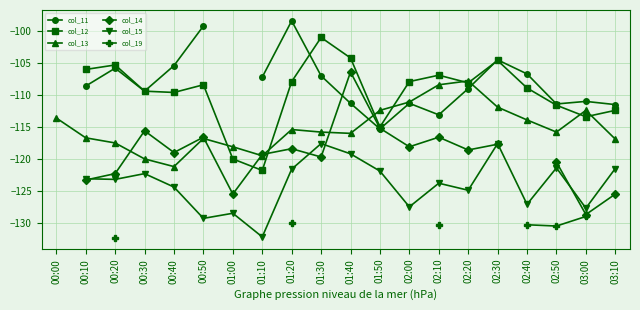

What is the greatest value displayed?

-98.4